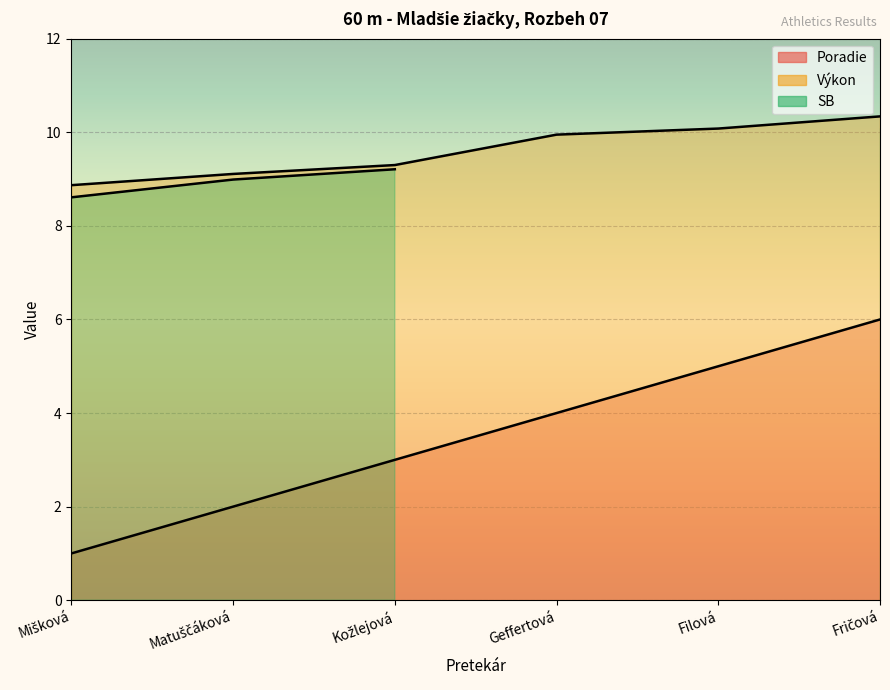

Which series changed the most between Filová and Fričová?

Poradie